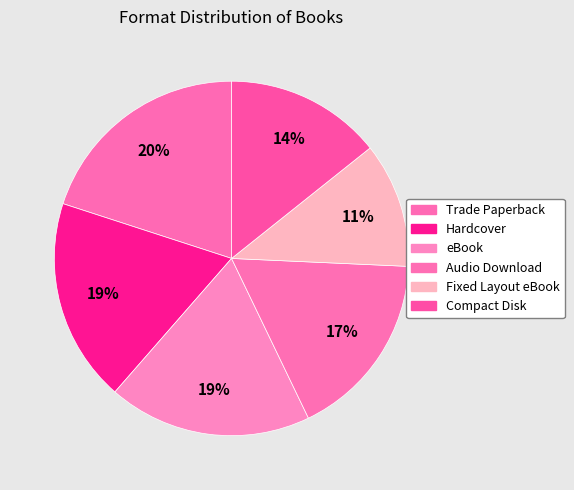

Which slice is the smallest?

Fixed Layout eBook